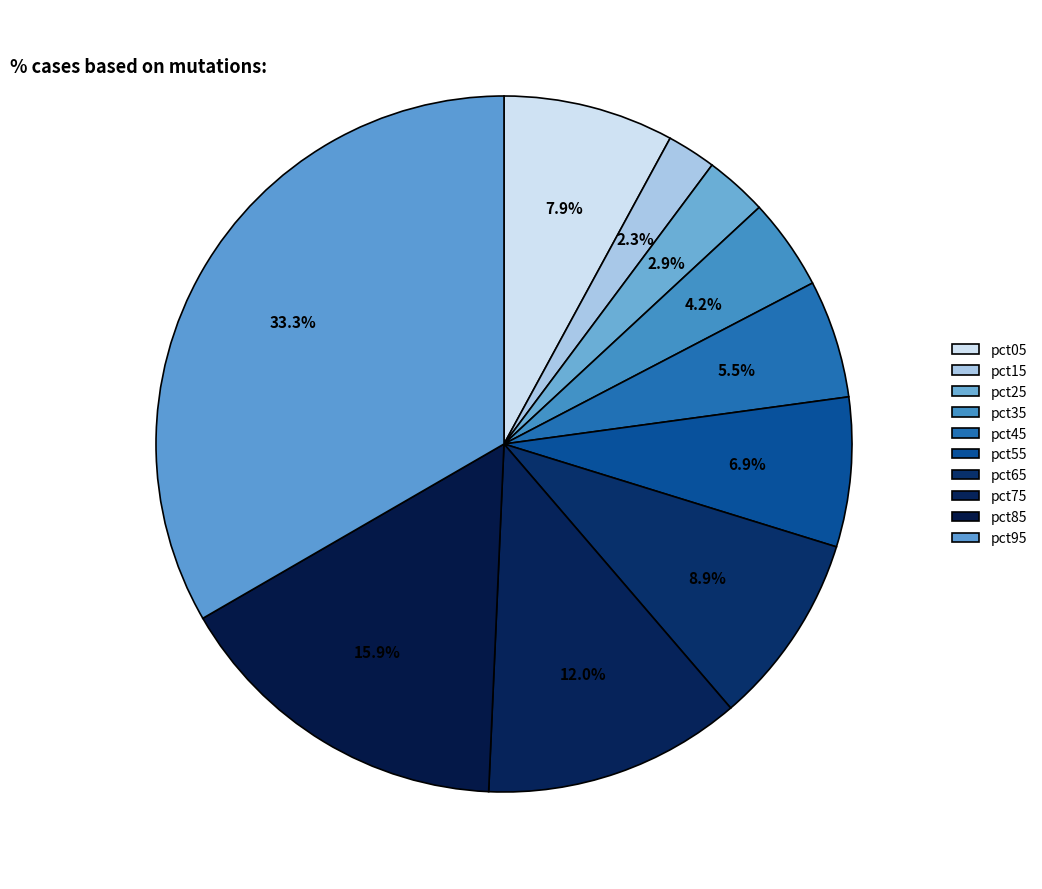

How many slices are in this pie chart?

10